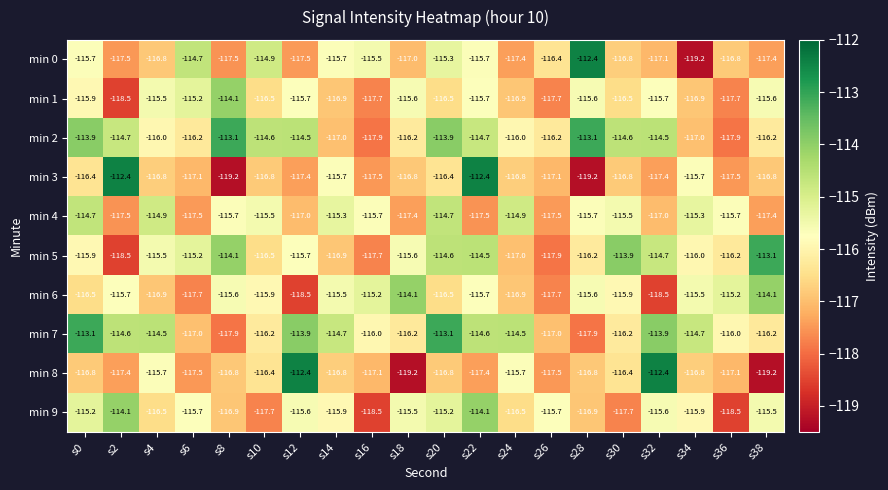

What is the sum of all min 1 values?

-2326.4